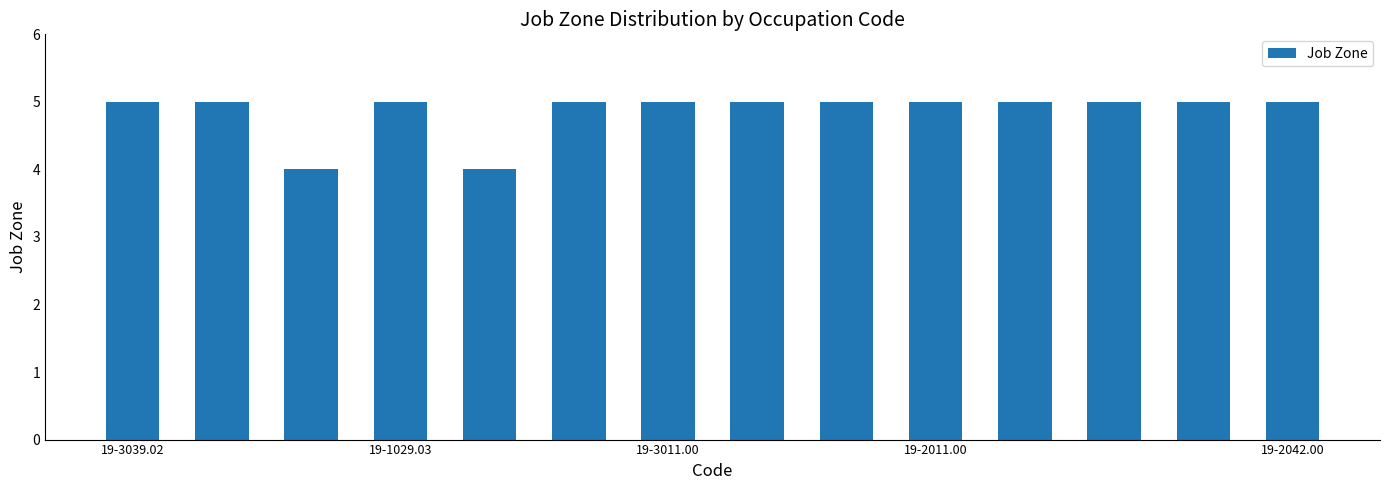

What is the average value?

5